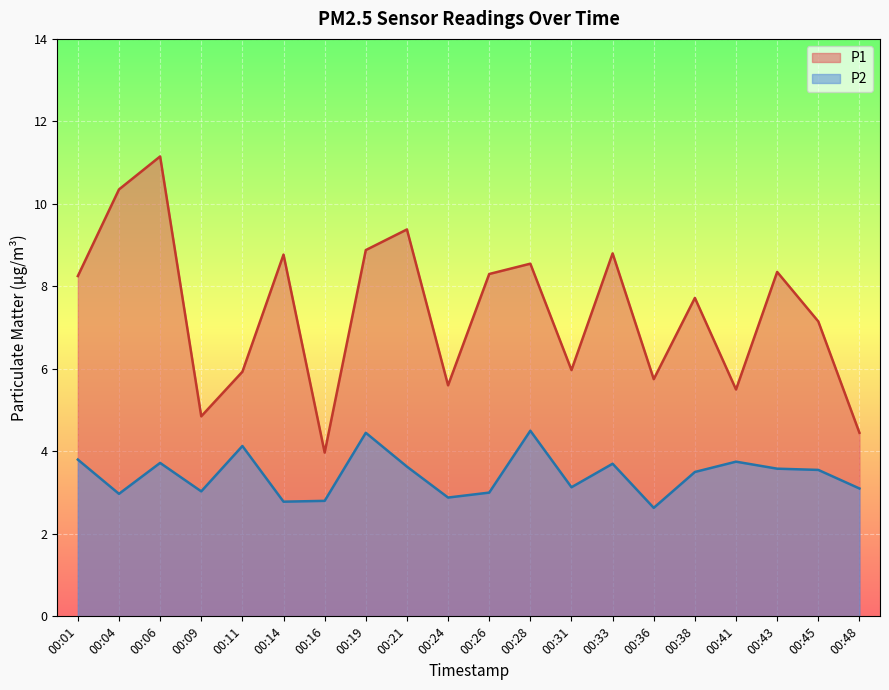

Which category has the highest value across all series?

00:06